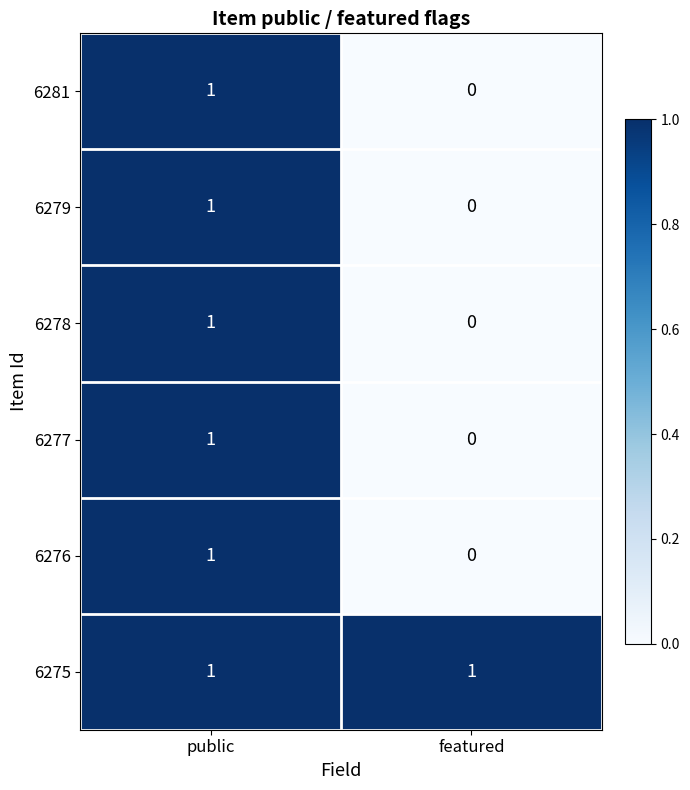

Which category has the lowest value in the 6278 series?

featured